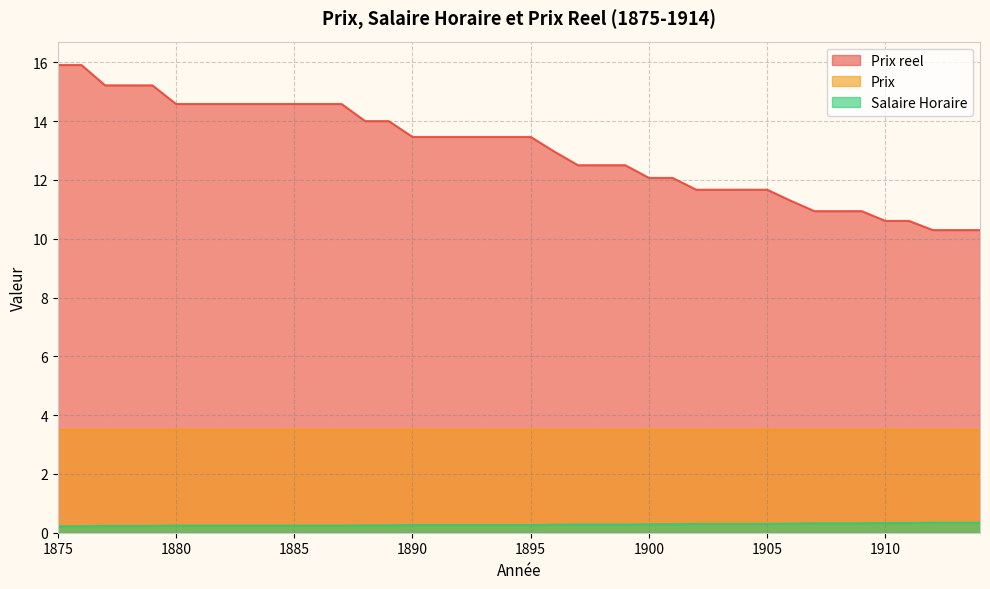

True or false: Prix reel and Salaire Horaire cross at least once.

False